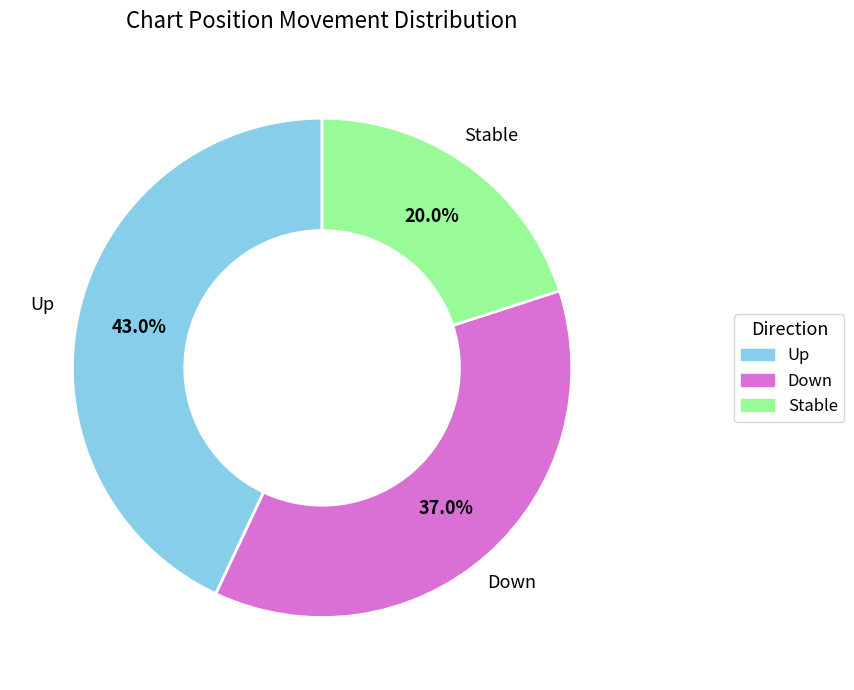

Is there a majority slice in this chart?

No